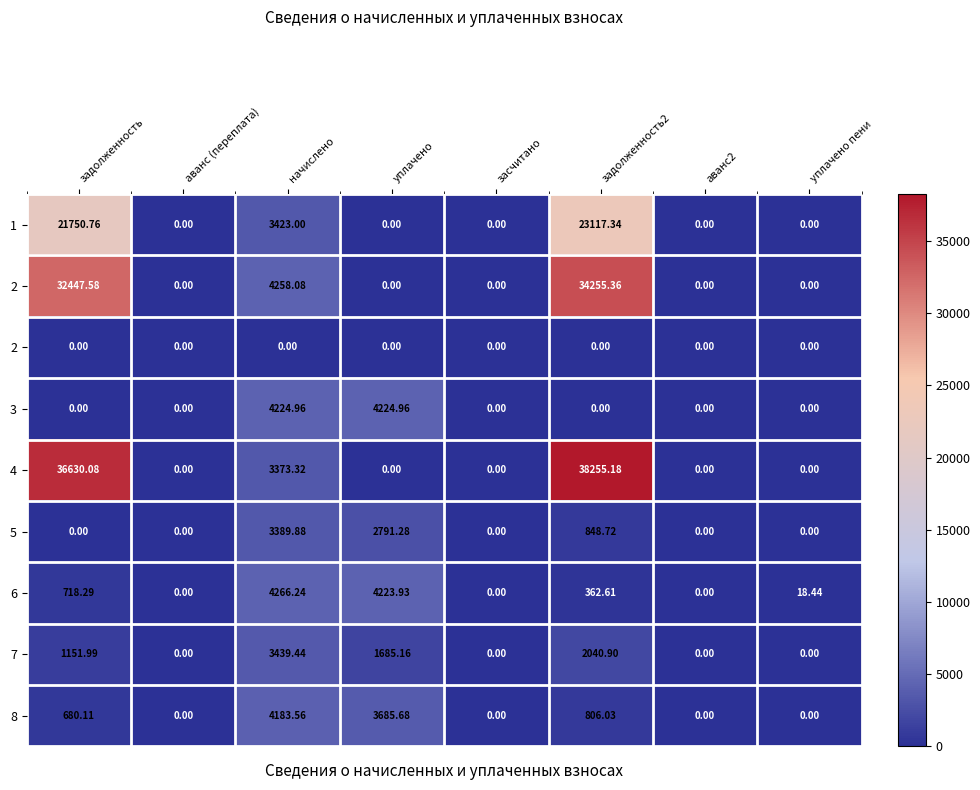

At how many categories does at least one series exceed 4083?

4